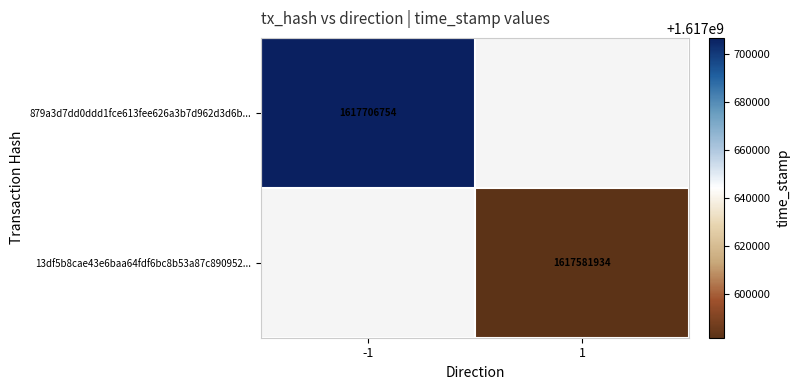

Is the value of 13df5b8cae43e6baa64fdf6bc8b53a87c890952... at 1 greater than the value of 879a3d7dd0ddd1fce613fee626a3b7d962d3d6b... at -1?

No